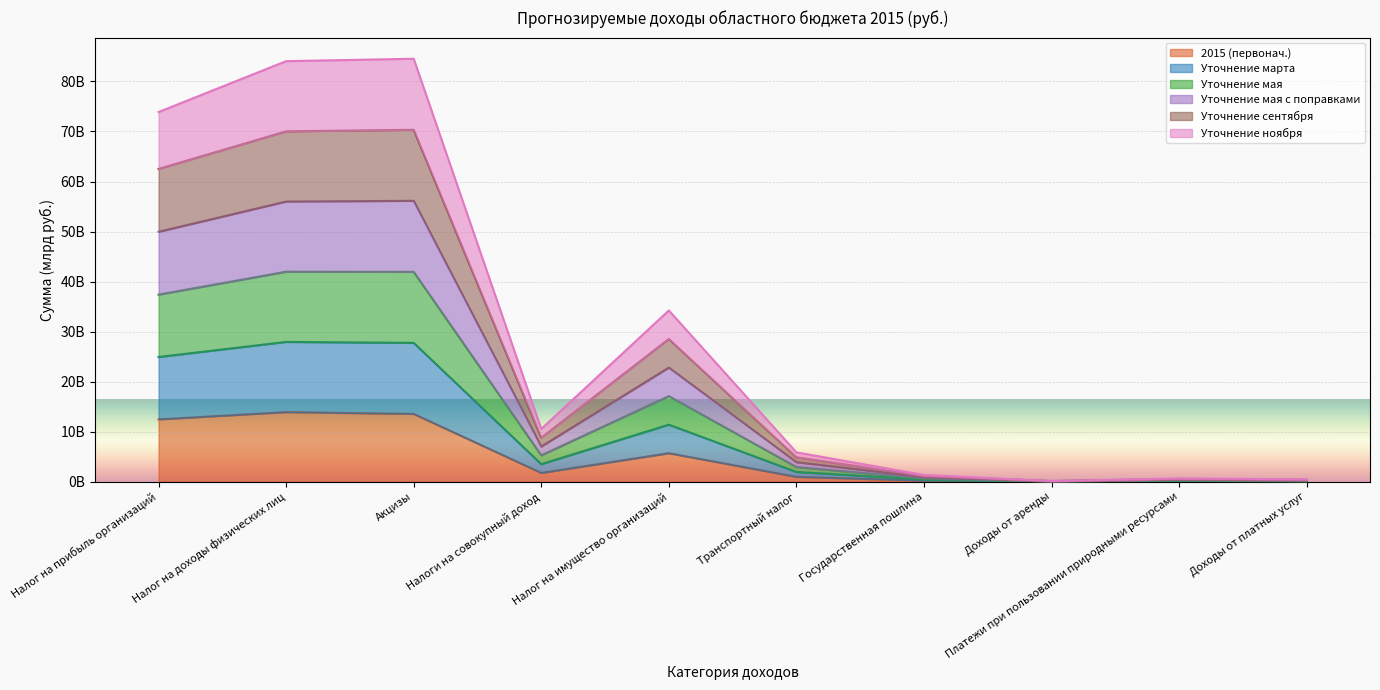

At which category is the sum across all series the highest?

Акцизы